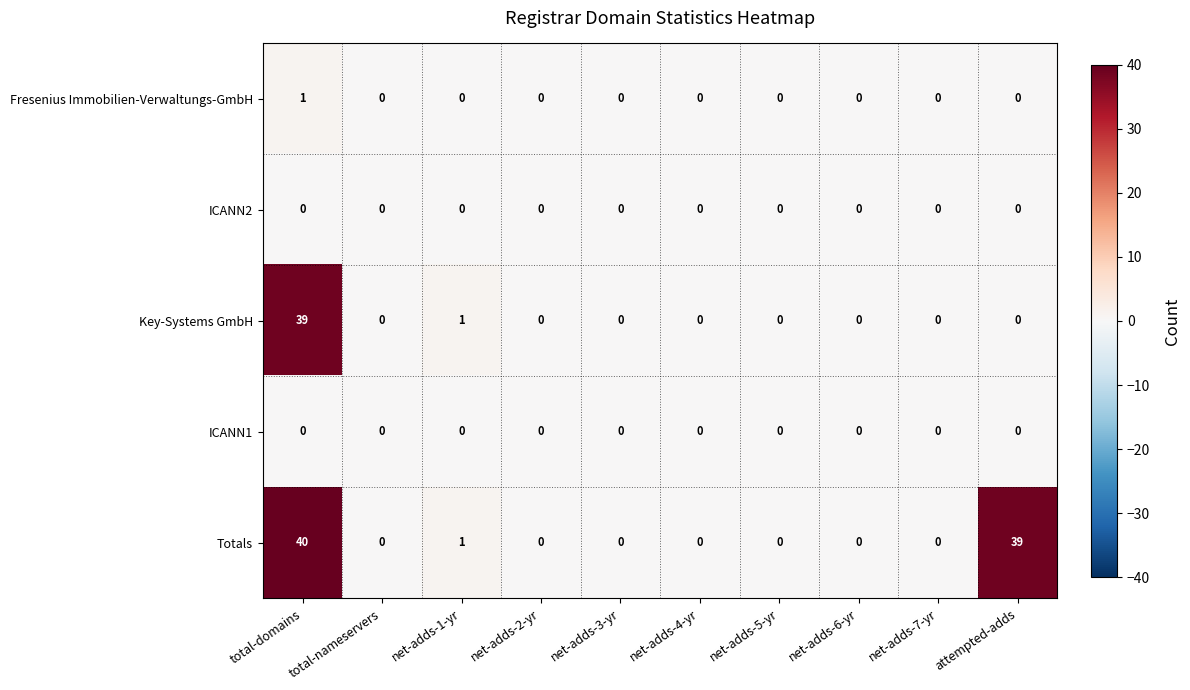

Which series has the largest range (max minus min)?

Totals